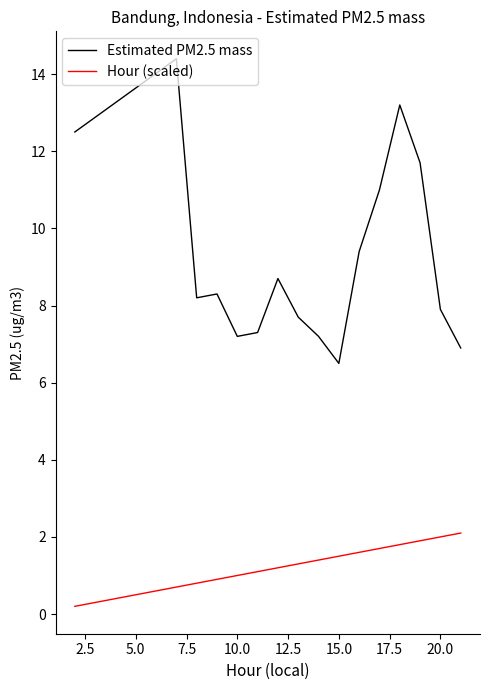

True or false: Hour (scaled) and Estimated PM2.5 mass cross at least once.

False